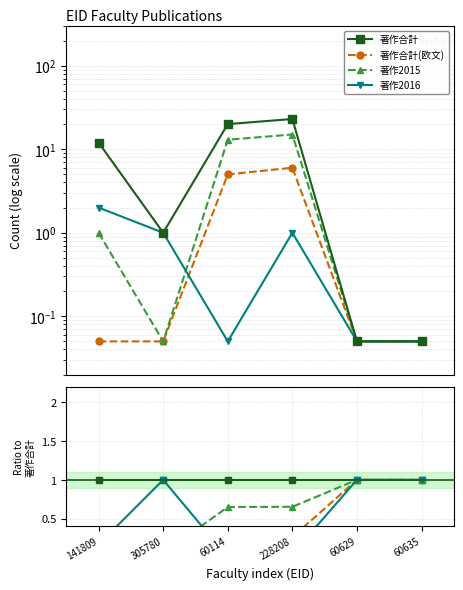

Is the value of 著作合計 at 305780 greater than the value of 著作2015 at 305780?

Yes